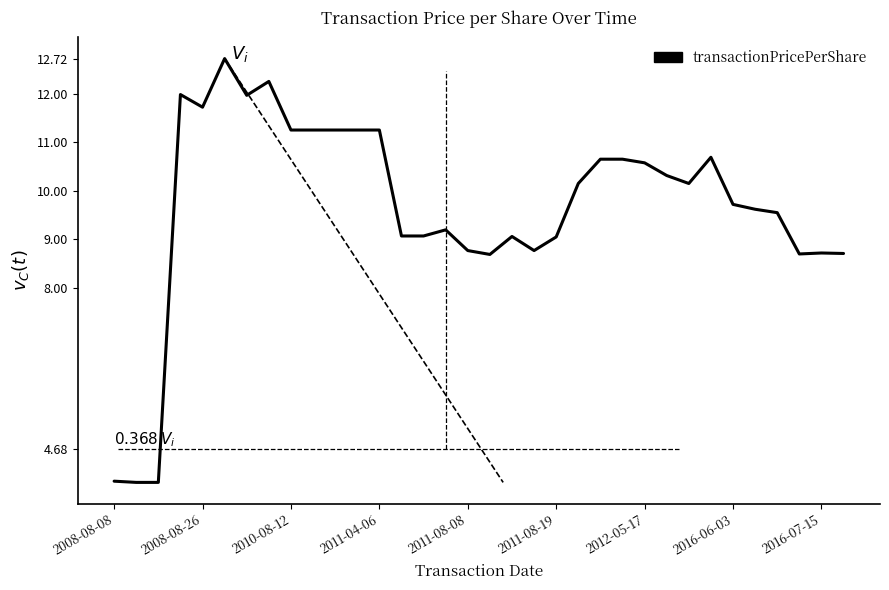

Does the chart display data point markers on the line(s)?

No